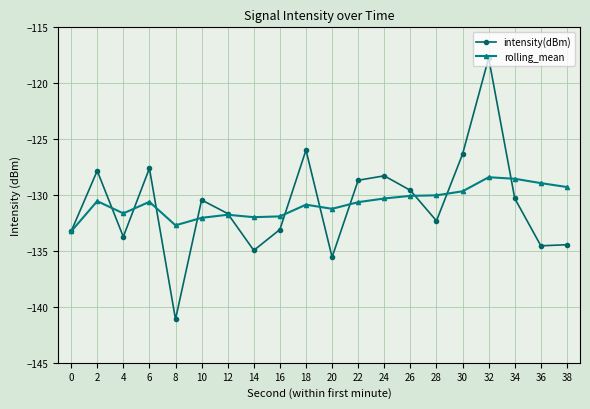

Count the number of data series in this chart.

2